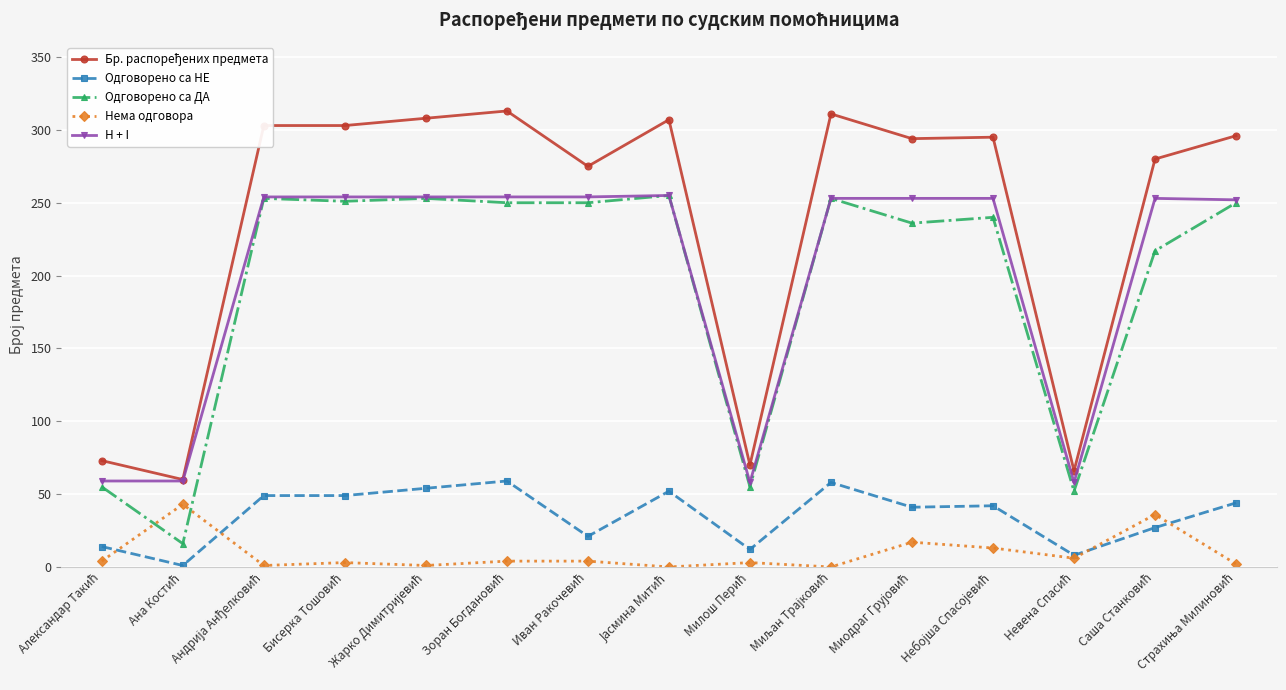

After their last crossing, which series has the higher values: Нема одговора or Одговорено са ДА?

Одговорено са ДА